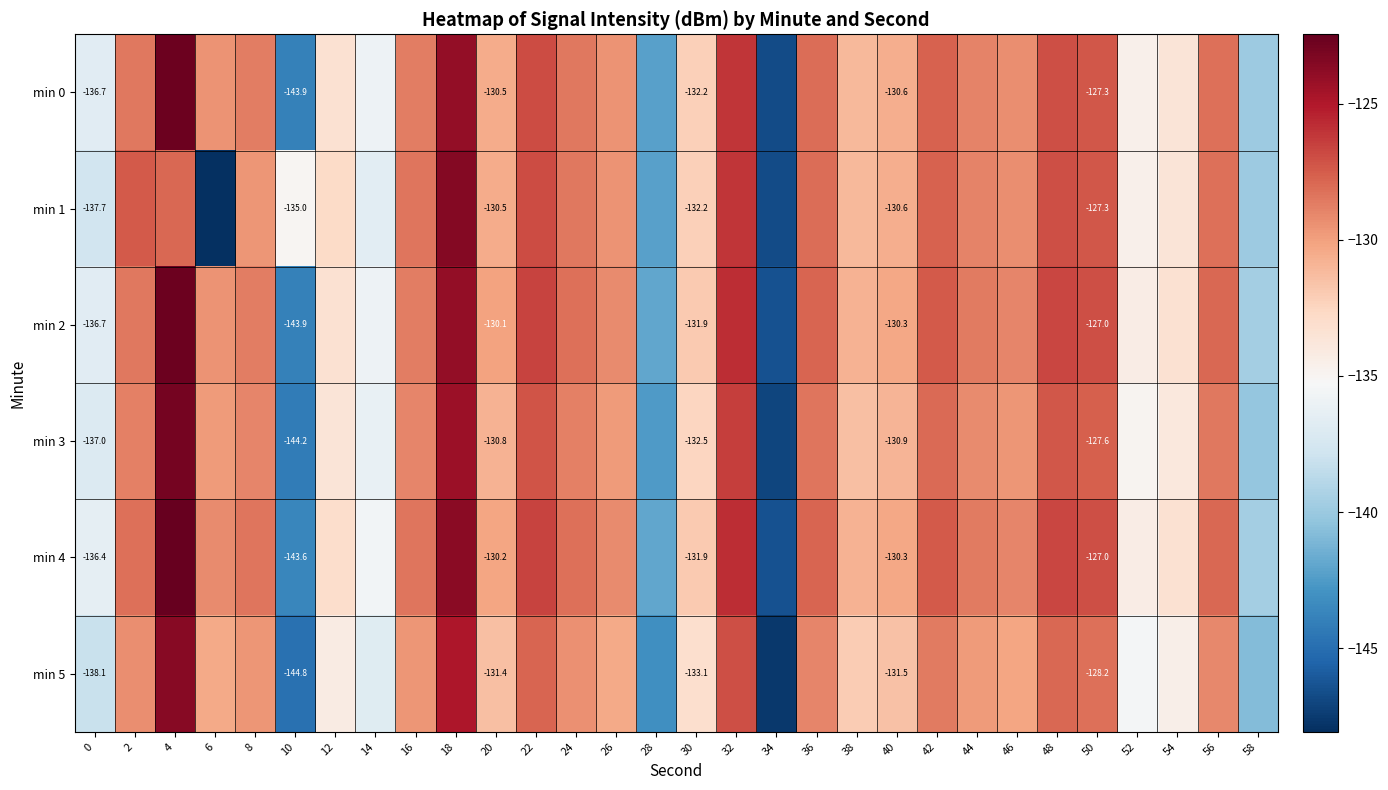

Rank the series at 40 from lowest to highest value.

min 5, min 3, min 0, min 1, min 2, min 4